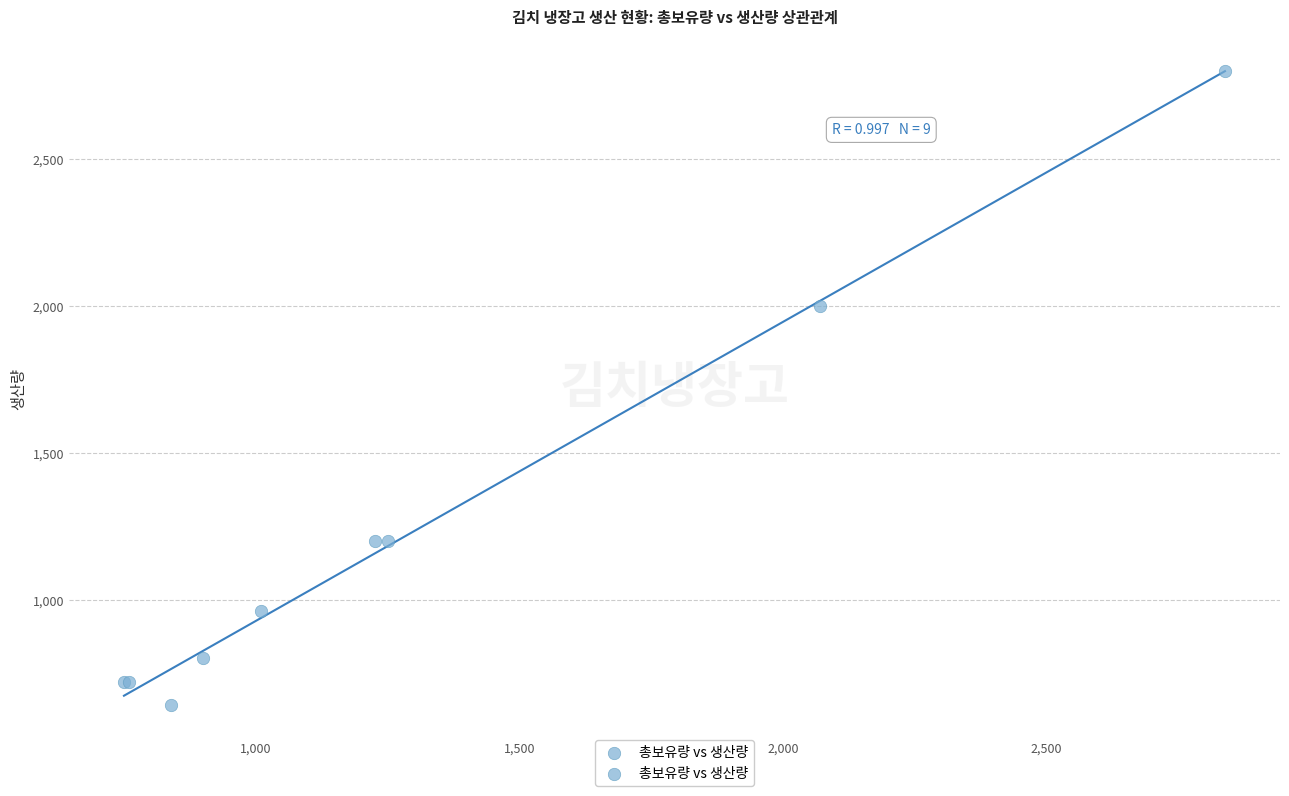

What Y value in the scatter plot is closest to 1720?

2000